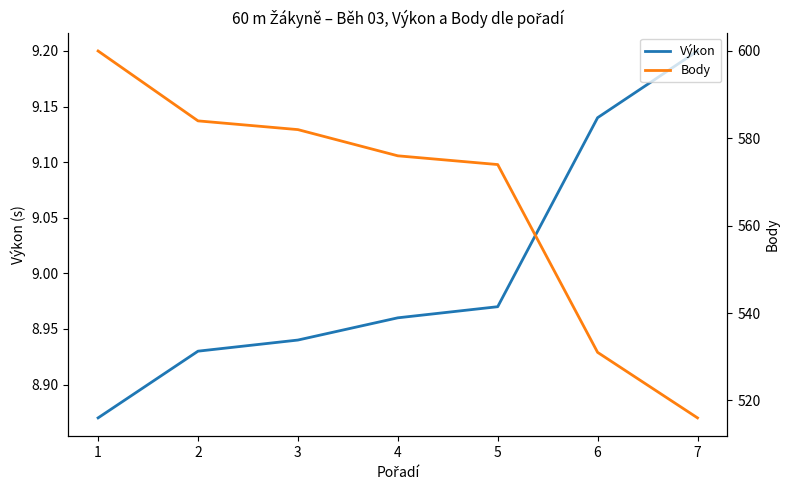

The Body series shows 180.5 at 7. True or false?

False